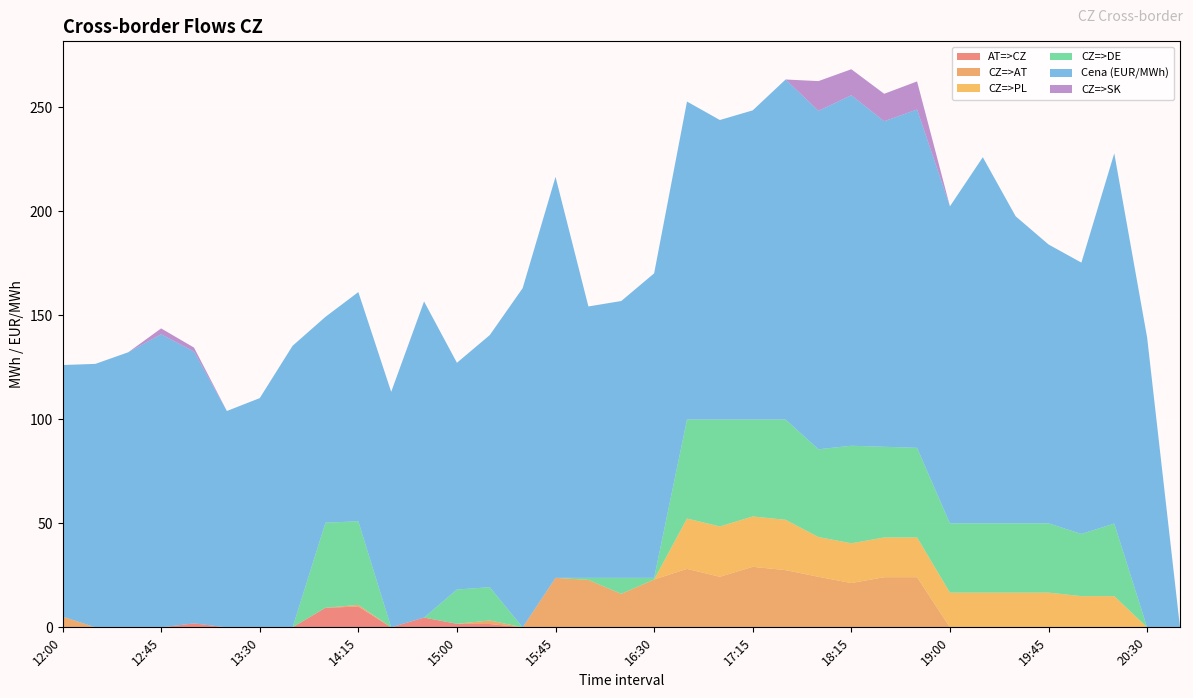

Reading left to right, list all the values displayed in this chart.

AT=>CZ: 12:00=0.0	12:15=0.0	12:30=0.0	12:45=0.0	13:00=1.9	13:15=0.0	13:30=0.0	13:45=0.0	14:00=9.4	14:15=10.0	14:30=0.0	14:45=4.7	15:00=1.7	15:15=1.6	15:30=0.0	15:45=0.0	16:00=0.0	16:15=0.0	16:30=0.0	16:45=0.0	17:00=0.0	17:15=0.0	17:30=0.0	18:00=0.0	18:15=0.0	18:30=0.0	18:45=0.0	19:00=0.0	19:15=0.0	19:30=0.0	19:45=0.0	20:00=0.0	20:15=0.0	20:30=0.0	20:45=0.0
CZ=>AT: 12:00=5.2	12:15=0.0	12:30=0.0	12:45=0.0	13:00=0.0	13:15=0.0	13:30=0.0	13:45=0.0	14:00=0.0	14:15=0.8	14:30=0.0	14:45=0.0	15:00=0.0	15:15=1.7	15:30=0.0	15:45=23.8	16:00=22.8	16:15=16.1	16:30=23.0	16:45=28.1	17:00=24.3	17:15=29.1	17:30=27.5	18:00=24.3	18:15=21.3	18:30=24.1	18:45=24.1	19:00=0.0	19:15=0.0	19:30=0.0	19:45=0.0	20:00=0.0	20:15=0.0	20:30=0.0	20:45=0.0
CZ=>PL: 12:00=0.0	12:15=0.0	12:30=0.0	12:45=0.0	13:00=0.0	13:15=0.0	13:30=0.0	13:45=0.0	14:00=0.0	14:15=0.0	14:30=0.0	14:45=0.0	15:00=0.0	15:15=0.0	15:30=0.0	15:45=0.0	16:00=0.0	16:15=0.0	16:30=0.0	16:45=24.2	17:00=24.2	17:15=24.2	17:30=24.2	18:00=19.1	18:15=19.1	18:30=19.1	18:45=19.1	19:00=16.7	19:15=16.7	19:30=16.7	19:45=16.7	20:00=15.0	20:15=15.0	20:30=0.0	20:45=0.0
CZ=>DE: 12:00=0.0	12:15=0.0	12:30=0.0	12:45=0.0	13:00=0.0	13:15=0.0	13:30=0.0	13:45=0.0	14:00=40.9	14:15=40.2	14:30=0.0	14:45=0.0	15:00=16.5	15:15=16.0	15:30=0.0	15:45=0.0	16:00=1.0	16:15=7.7	16:30=0.8	16:45=47.6	17:00=51.4	17:15=46.6	17:30=48.2	18:00=42.2	18:15=46.9	18:30=43.6	18:45=43.1	19:00=33.3	19:15=33.3	19:30=33.3	19:45=33.3	20:00=29.9	20:15=34.9	20:30=0.0	20:45=0.0
Cena (EUR/MWh): 12:00=120.9	12:15=126.7	12:30=132.2	12:45=140.9	13:00=130.7	13:15=104.0	13:30=110.2	13:45=135.3	14:00=99.0	14:15=110.2	14:30=113.2	14:45=152.0	15:00=109.0	15:15=121.2	15:30=163.1	15:45=192.8	16:00=130.5	16:15=133.1	16:30=146.4	16:45=152.9	17:00=144.0	17:15=148.6	17:30=163.5	18:00=162.7	18:15=168.5	18:30=156.5	18:45=162.6	19:00=152.4	19:15=176.0	19:30=147.6	19:45=134.1	20:00=130.4	20:15=178.0	20:30=139.3	20:45=0.0
CZ=>SK: 12:00=0.0	12:15=0.0	12:30=0.0	12:45=2.8	13:00=1.9	13:15=0.0	13:30=0.0	13:45=0.0	14:00=0.0	14:15=0.0	14:30=0.0	14:45=0.0	15:00=0.0	15:15=0.0	15:30=0.0	15:45=0.0	16:00=0.0	16:15=0.0	16:30=0.0	16:45=0.0	17:00=0.0	17:15=0.0	17:30=0.0	18:00=14.3	18:15=12.5	18:30=13.2	18:45=13.5	19:00=0.0	19:15=0.0	19:30=0.0	19:45=0.0	20:00=0.0	20:15=0.0	20:30=0.0	20:45=0.0